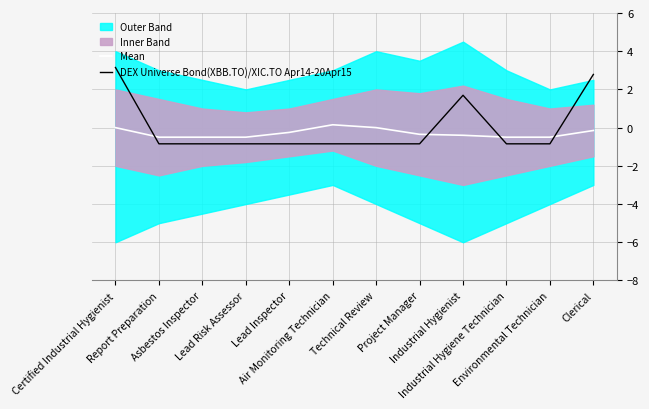

What is the value of the DEX Universe Bond(XBB.TO)/XIC.TO Apr14-20Apr15 point at the 11th from the left?

-0.8